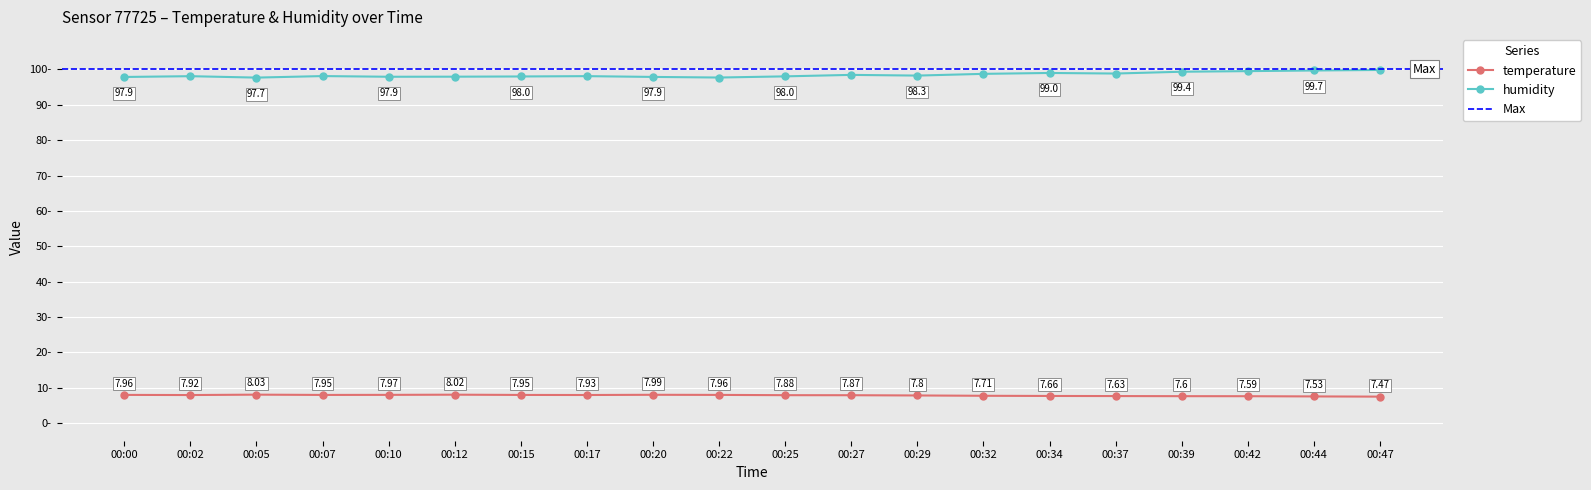

What is the difference between the maximum and second lowest values in the humidity series?

2.1